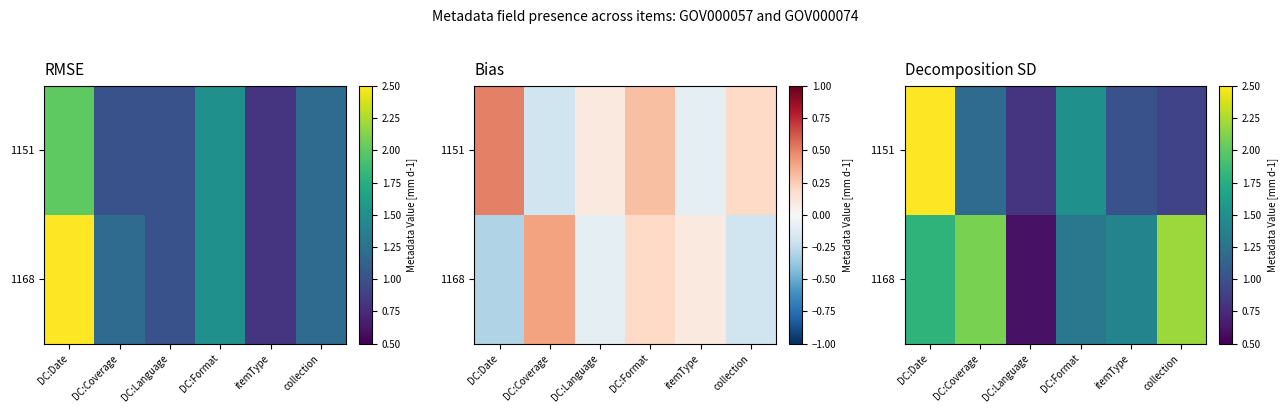

What is the difference between the highest and lowest values at DC:Format?

0.2